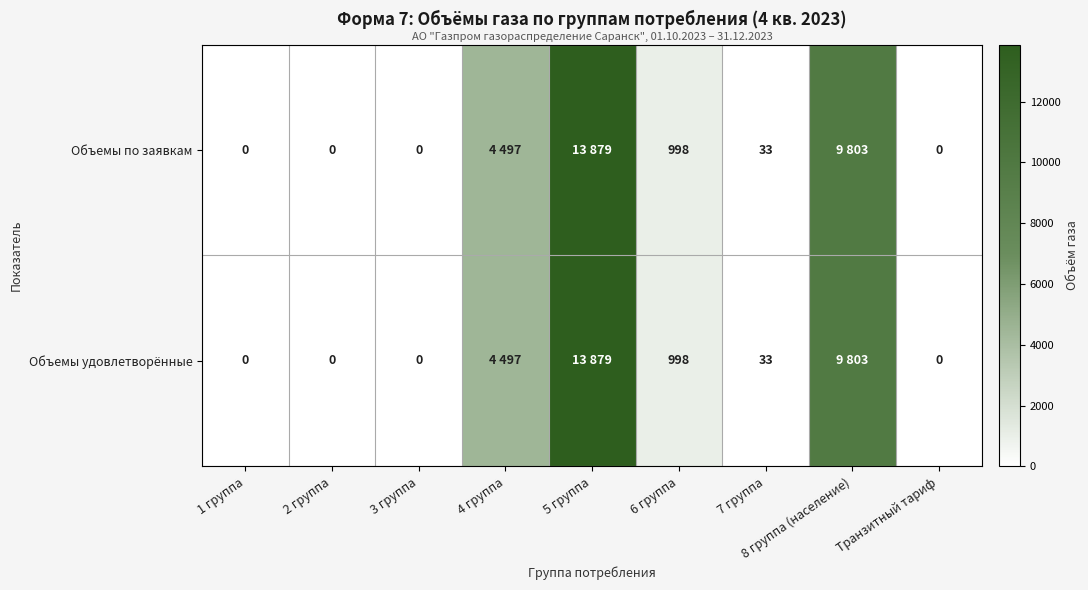

The value of Объемы по заявкам at 7 группа is 22. True or false?

False